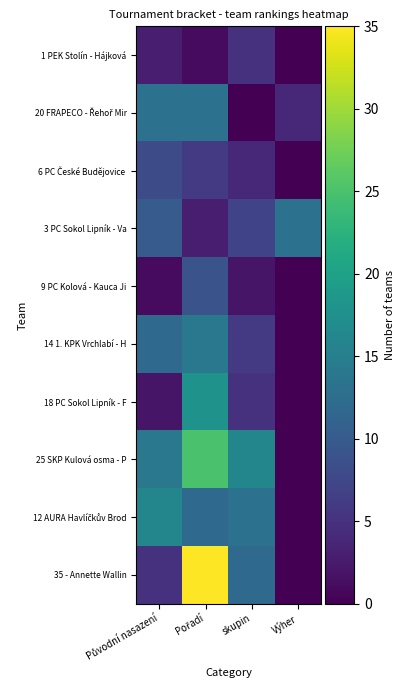

Which category has the highest value across all series?

Pořadí